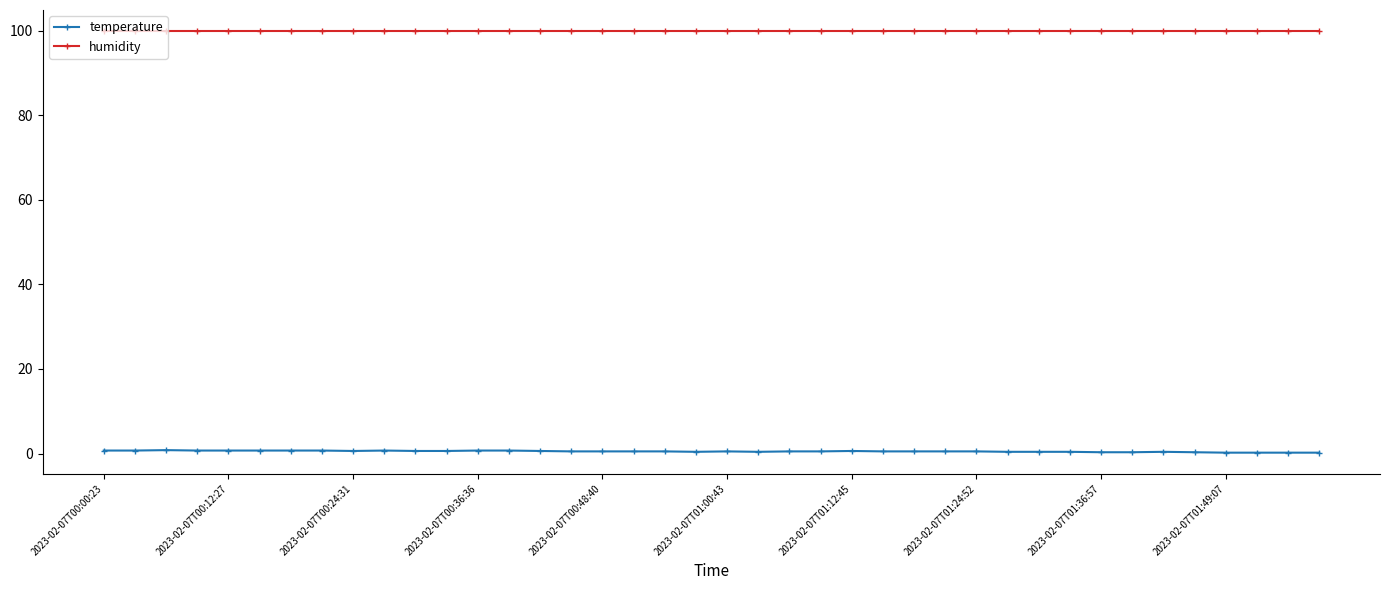

Rank the series by their average value, from lowest to highest.

temperature, humidity